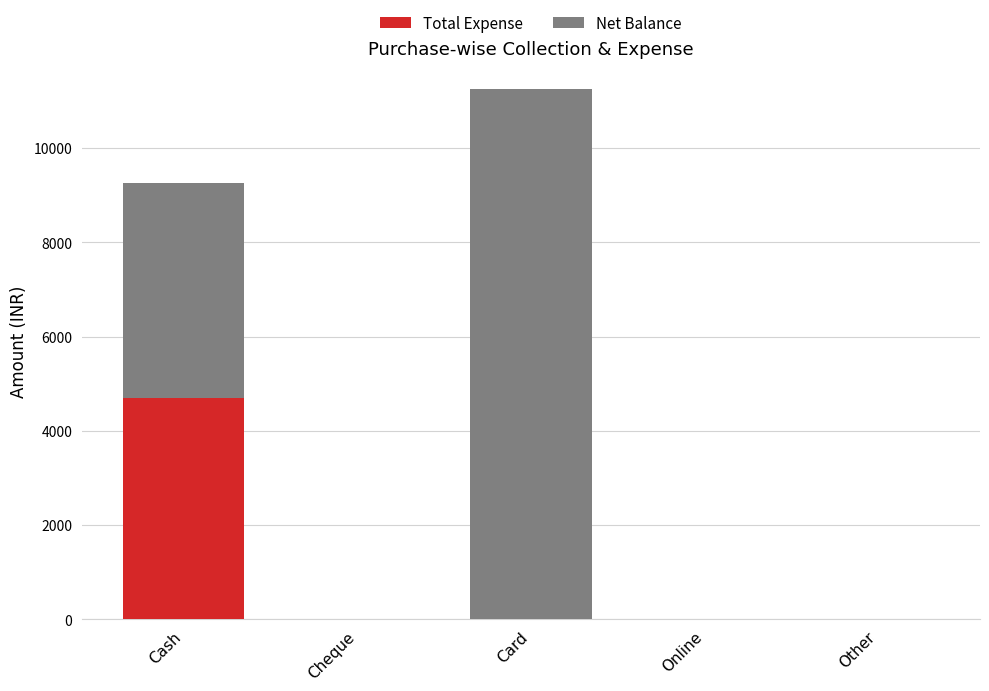

What is the maximum value for Total Expense?

4695